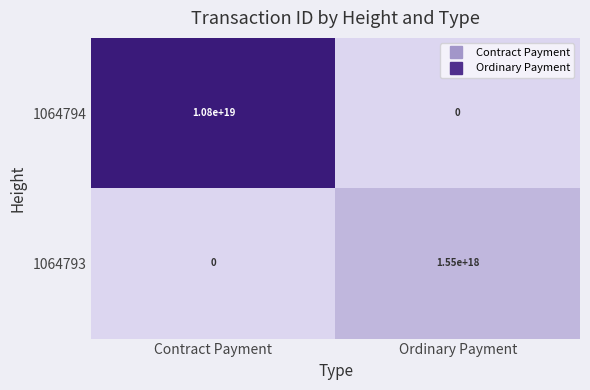

At which label is 1064794 closest to 5400000000000000000?

Contract Payment